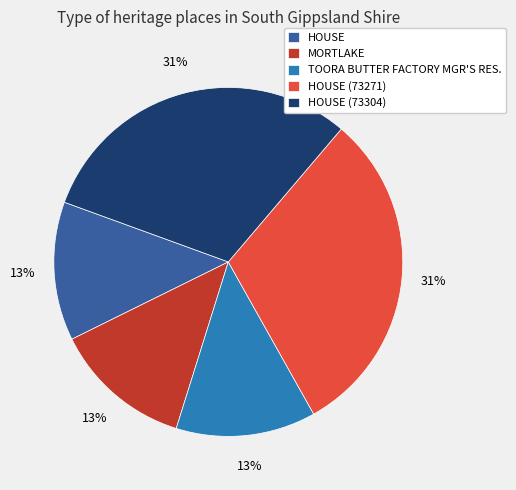

The MORTLAKE slice represents 19% of the pie. True or false?

False